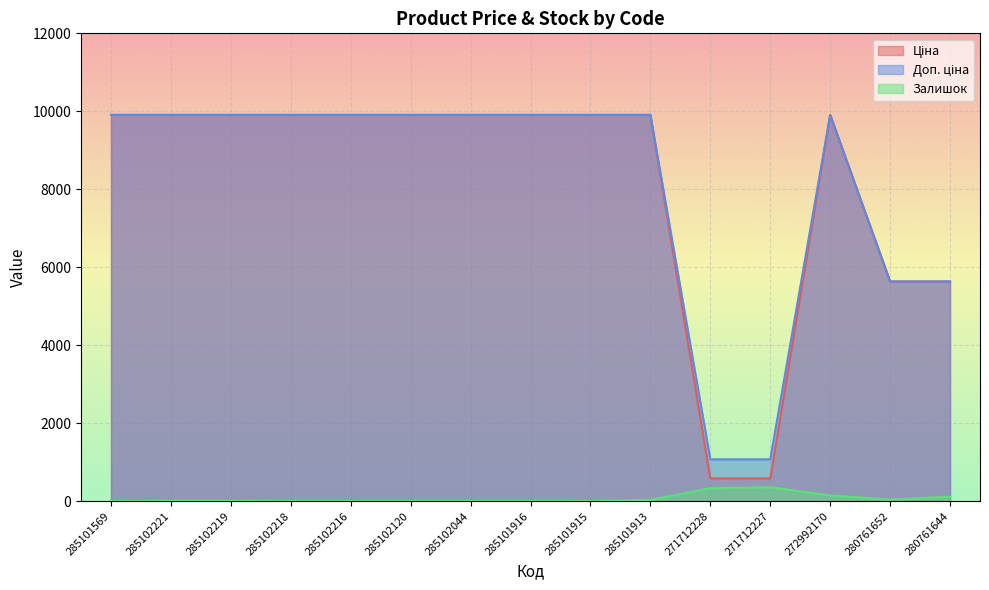

How many series are shown in this chart?

3